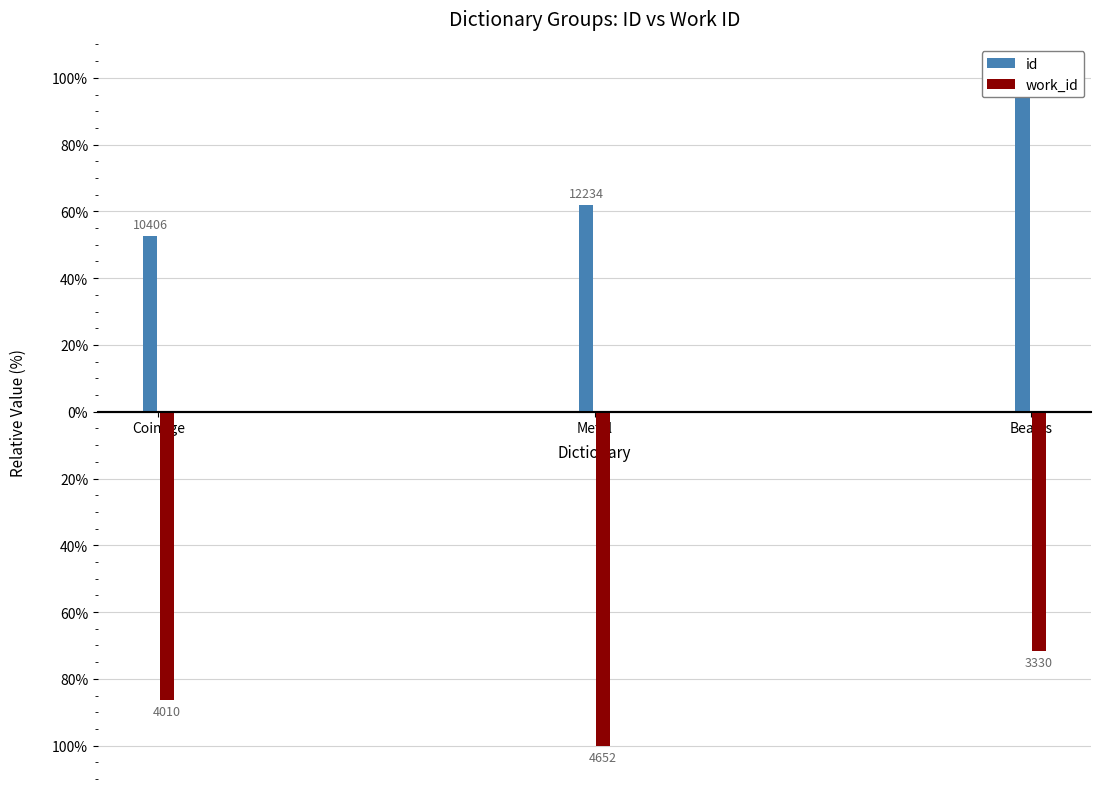

At which label is id closest to 76?

Metal